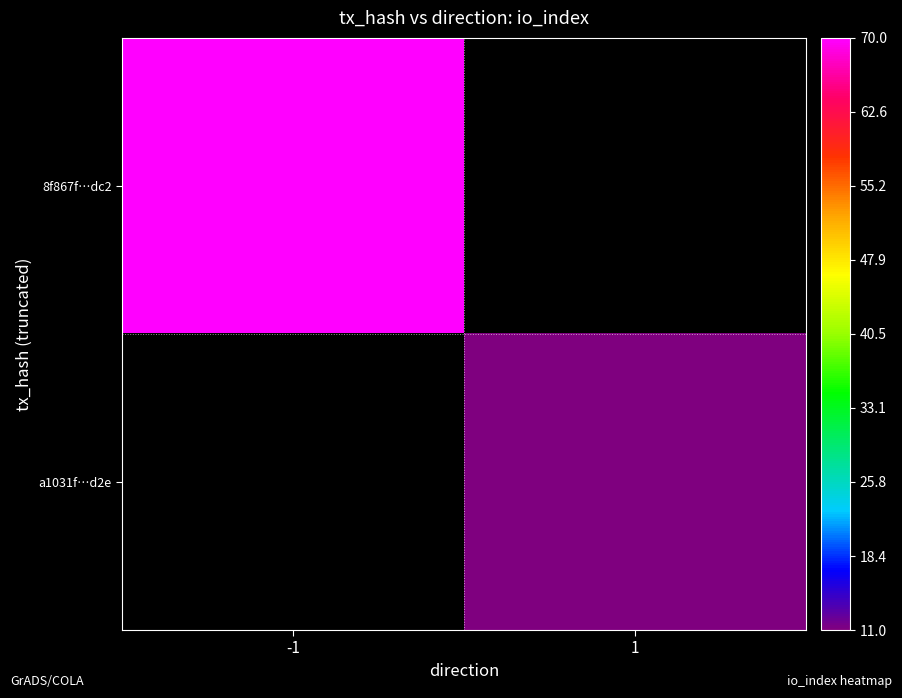

Which has a higher value, 1 or -1?

-1